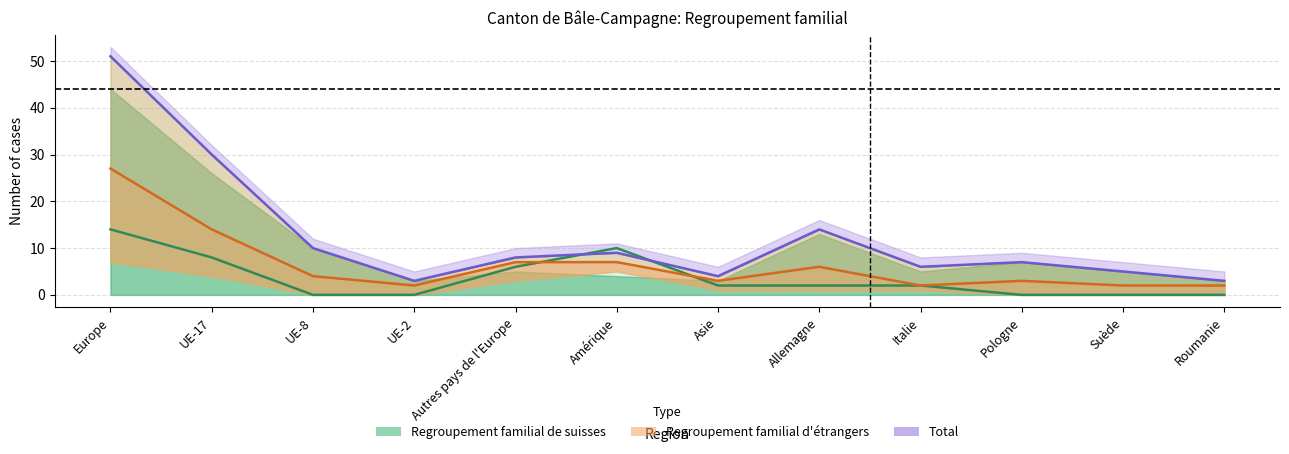

Rank the series by their maximum value, from highest to lowest.

Total, Regroupement familial d'étrangers, Regroupement familial de suisses